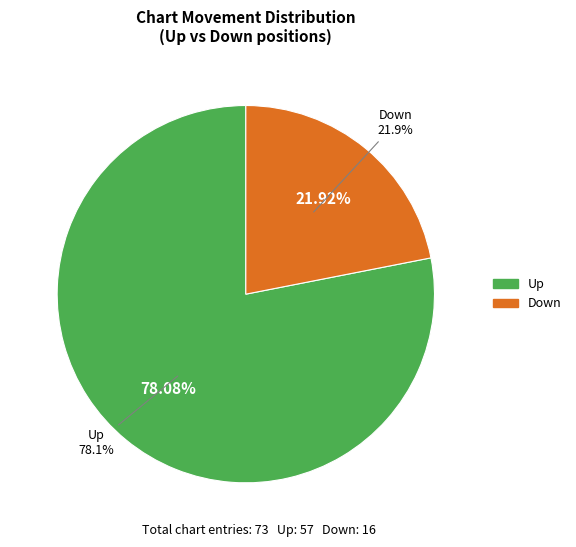

What is the ratio of the value at down to the value at up?

0.3